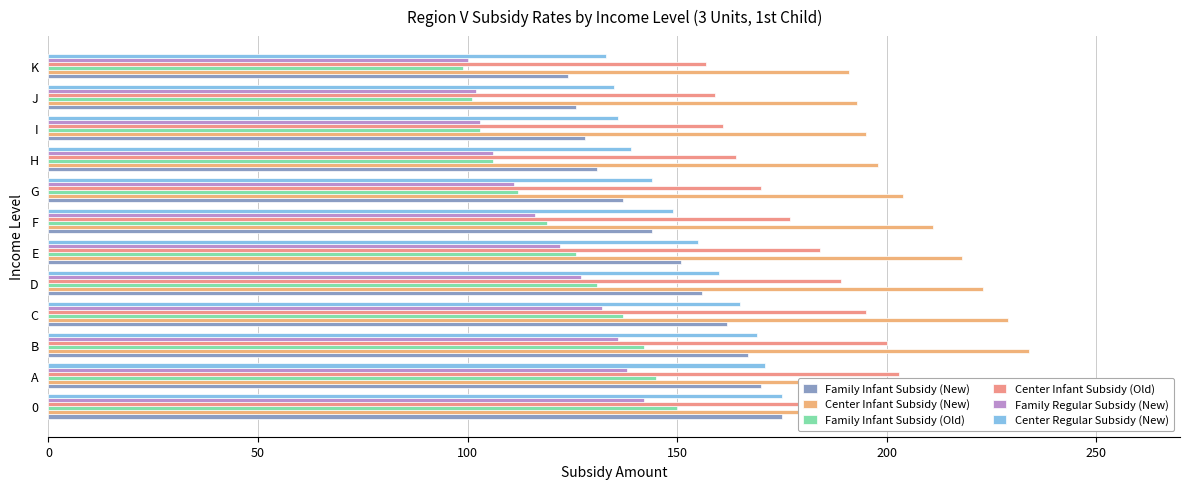

What is the difference between the Family Infant Subsidy (Old) values at 7 and 250?

14